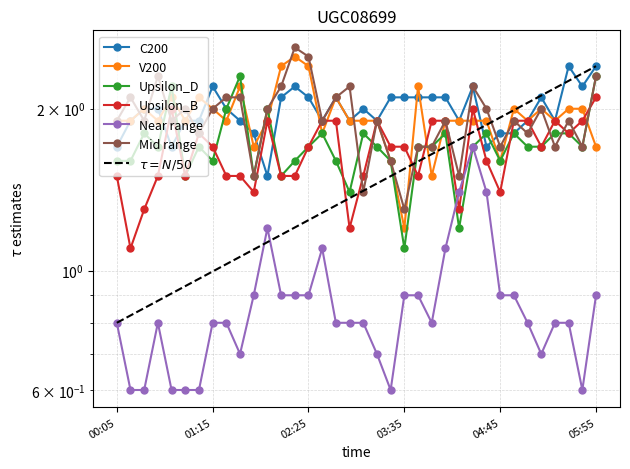

Which category has the highest value across all series?

2001/12/21 02:15